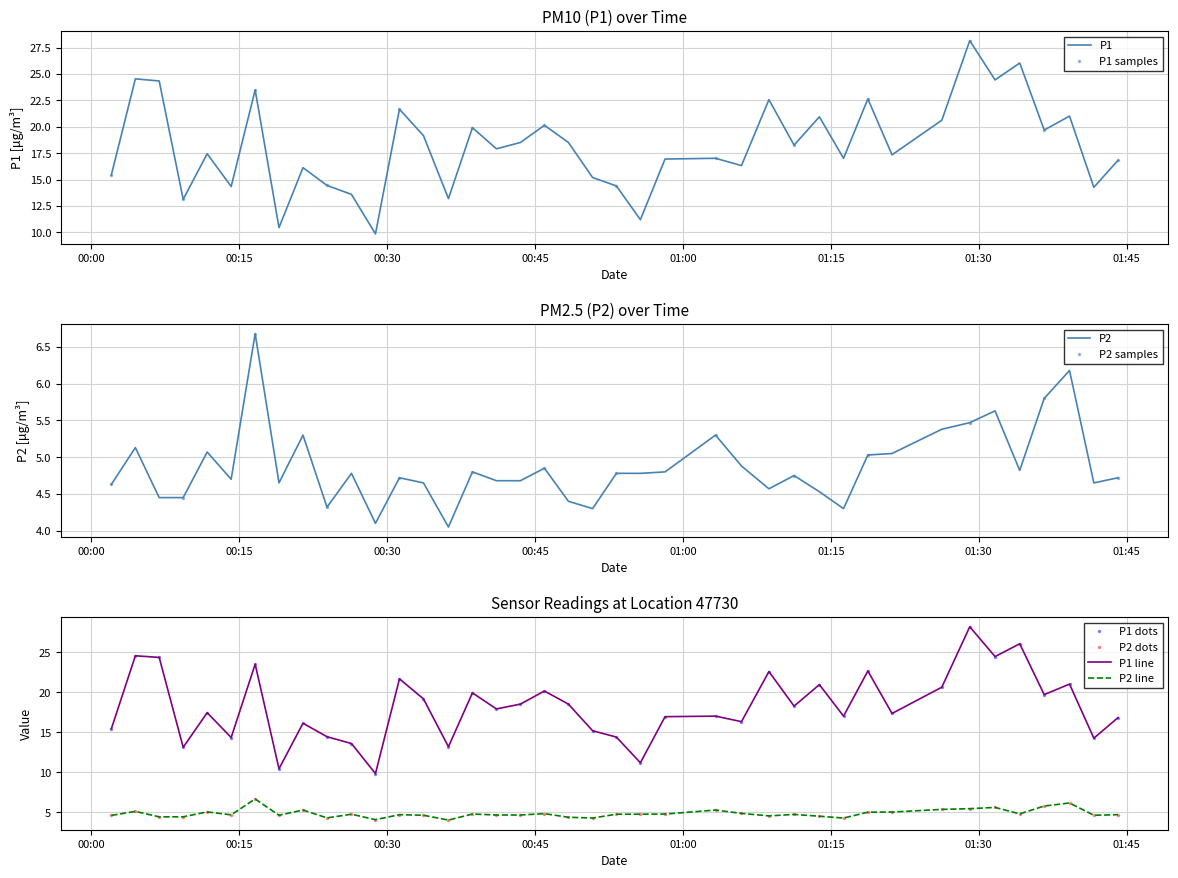

Which series has the largest total across all categories?

P1